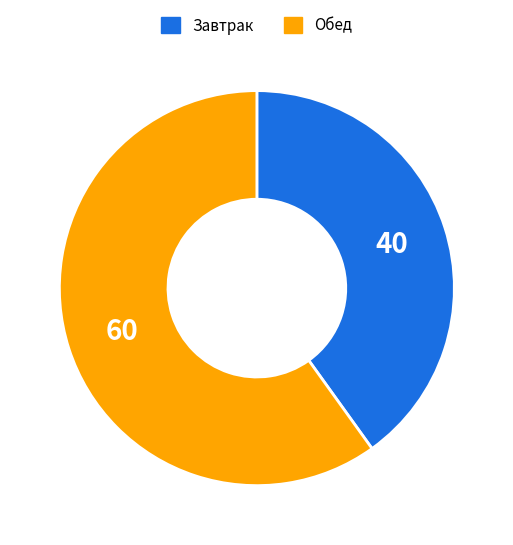

Approximately how many times larger is the value at Завтрак compared to Обед?

0.7